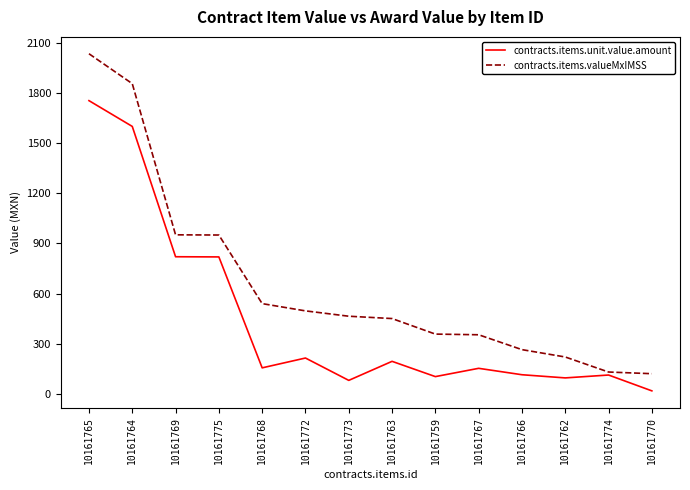

Which series changed the most between 10161775 and 10161772?

contracts.items.unit.value.amount